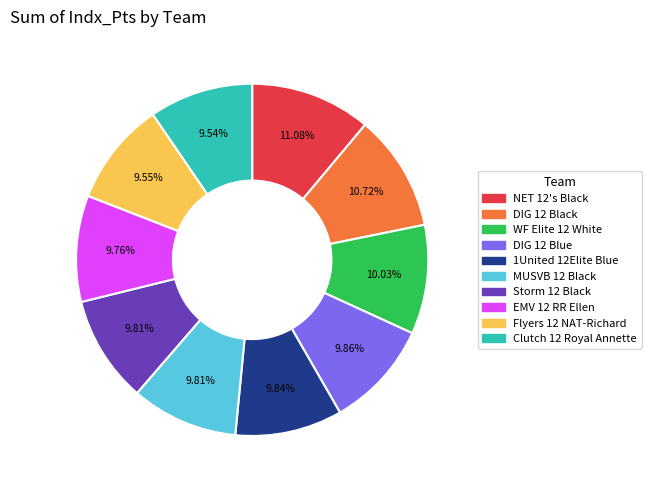

Is it true that Storm 12 Black is 10% of the pie?

True